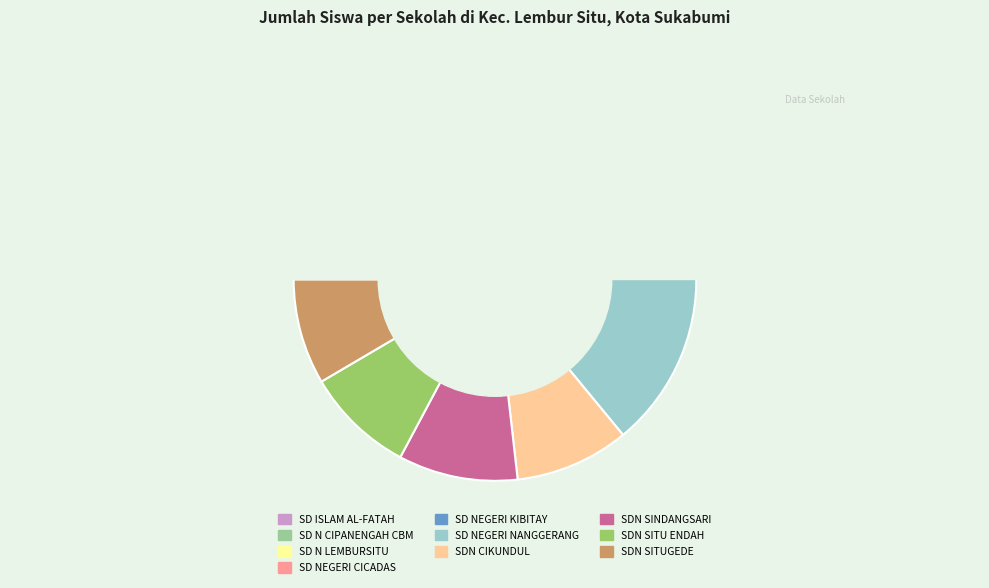

Is there a majority slice in this chart?

No